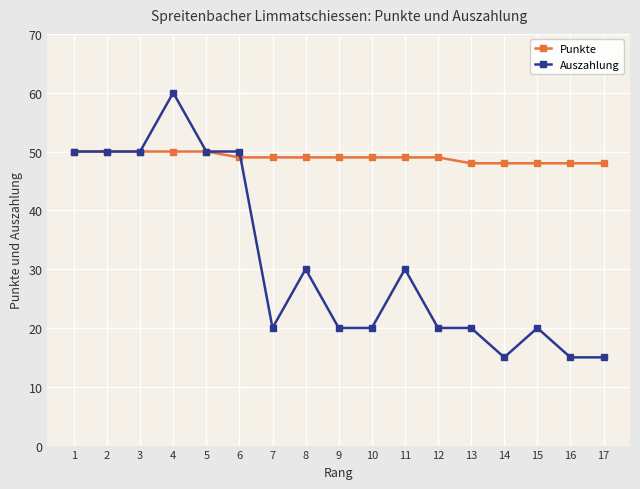

Rank the series at 12 from lowest to highest value.

Auszahlung, Punkte